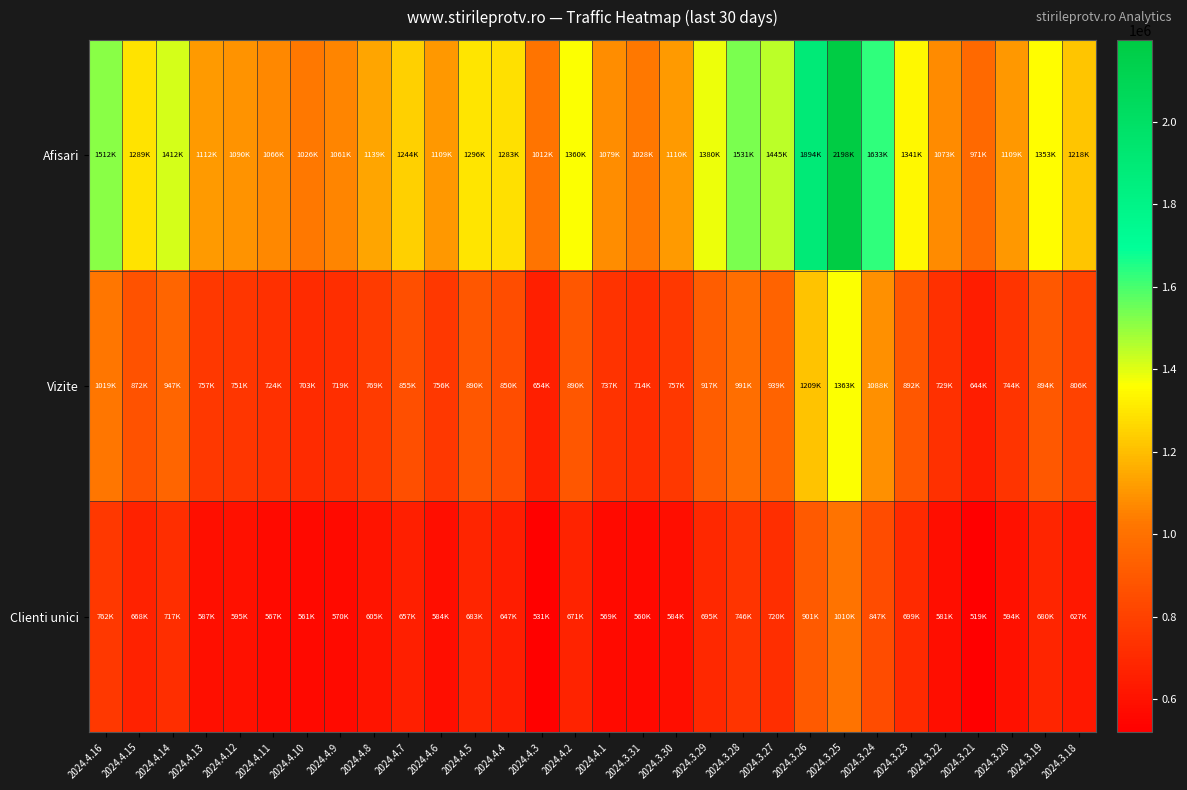

At 2024.4.10, list the series in order from smallest to largest.

Clienti unici, Vizite, Afisari